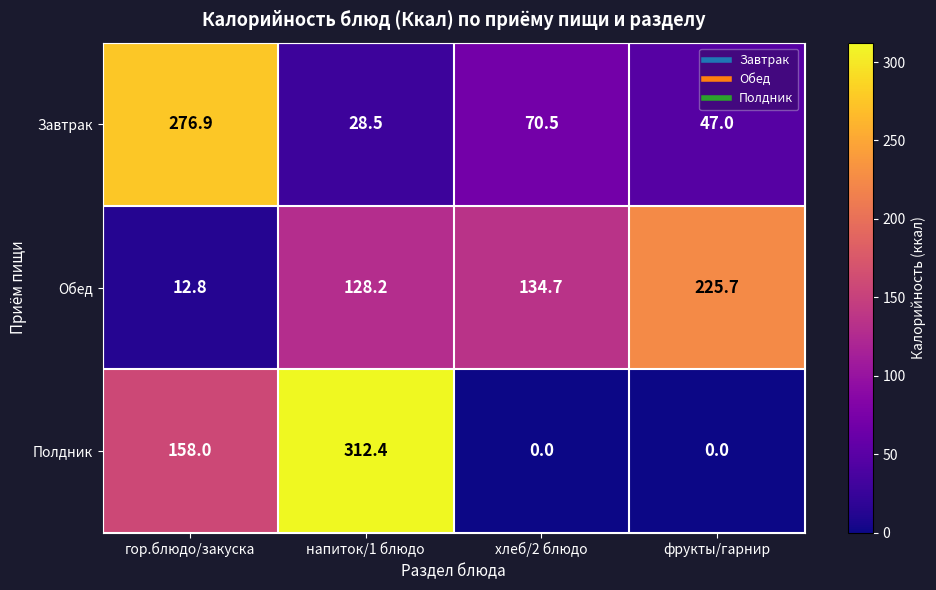

What is the average value of the Полдник series?

117.6